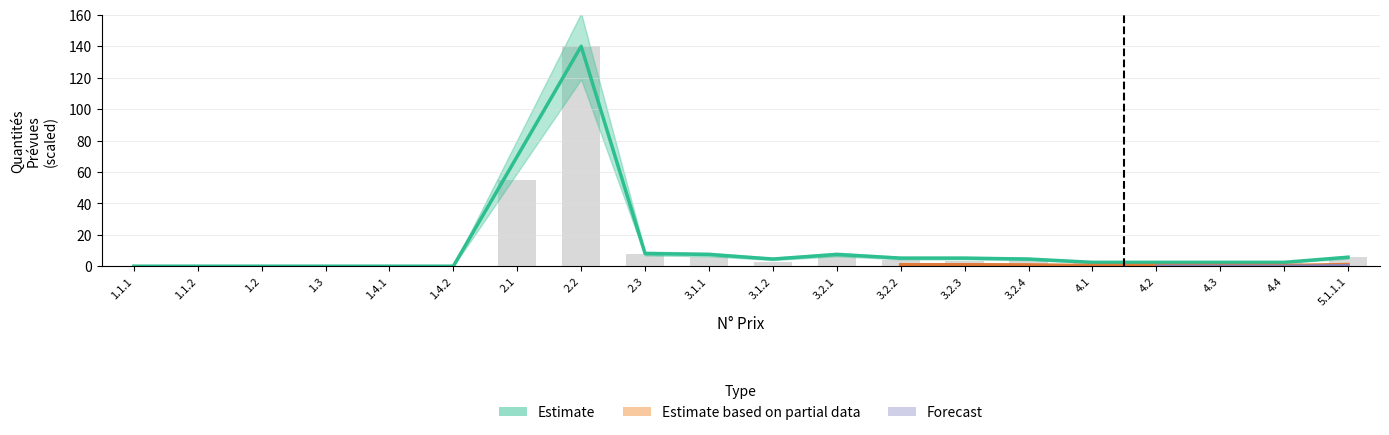

The value of Estimate based on partial data at 1.1.1 is 0.0. True or false?

False